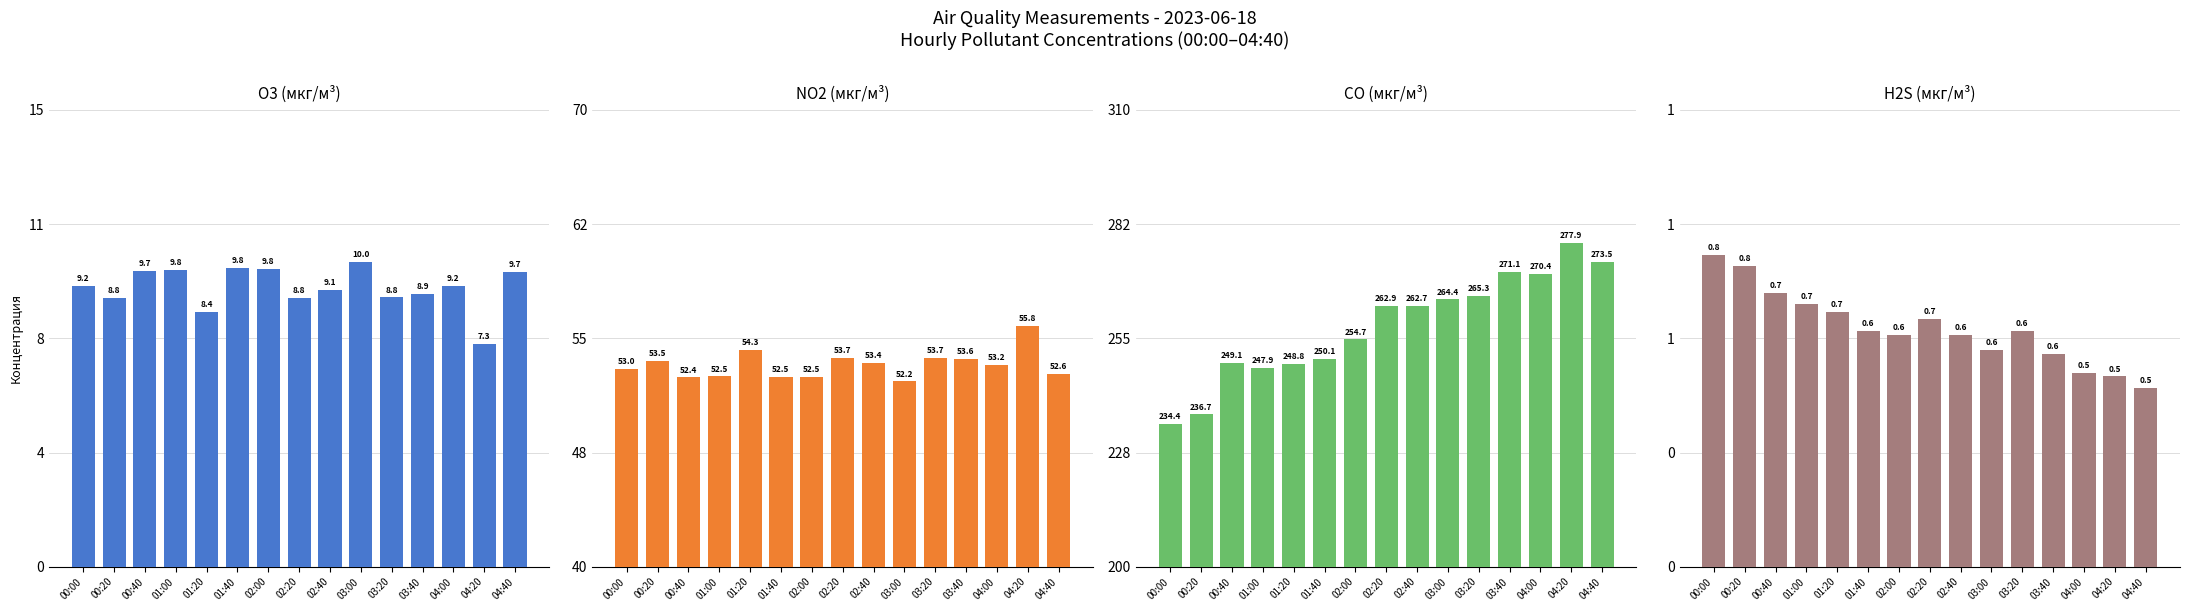

Rank the series at 00:20 from lowest to highest value.

H2S (мкг/м³), O3 (мкг/м³), NO2 (мкг/м³), CO (мкг/м³)